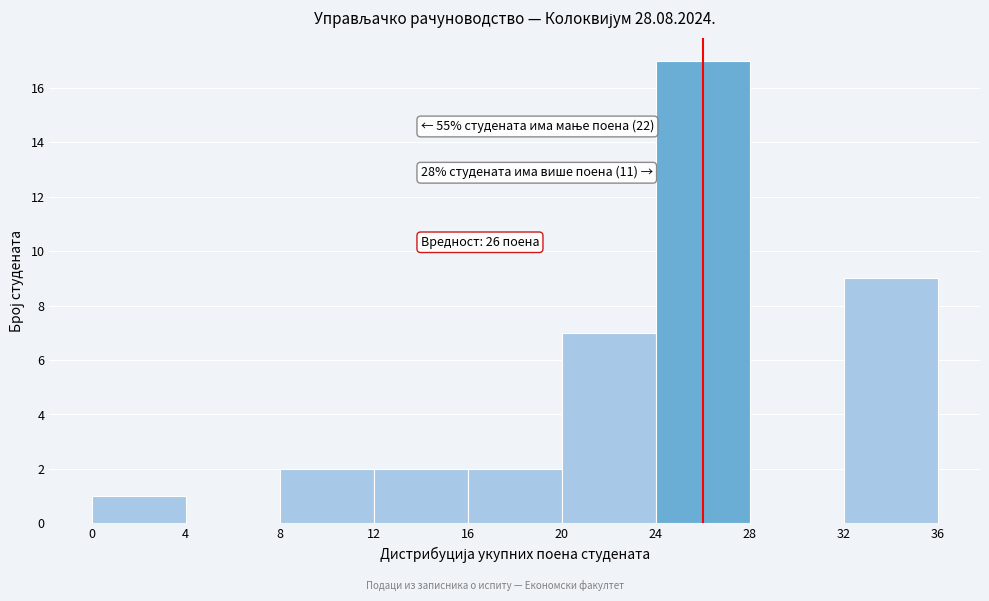

Which range on the x-axis has the tallest bar?

24 to 28